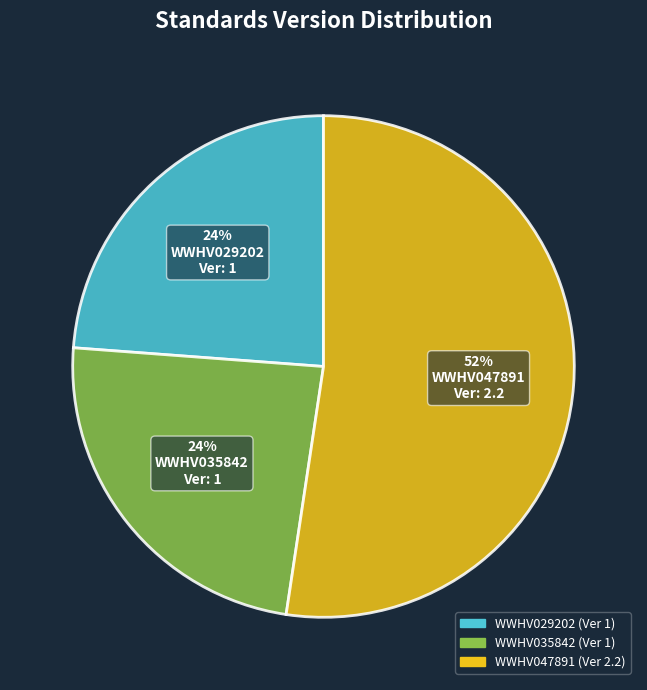

Which slice is the largest?

WWHV047891